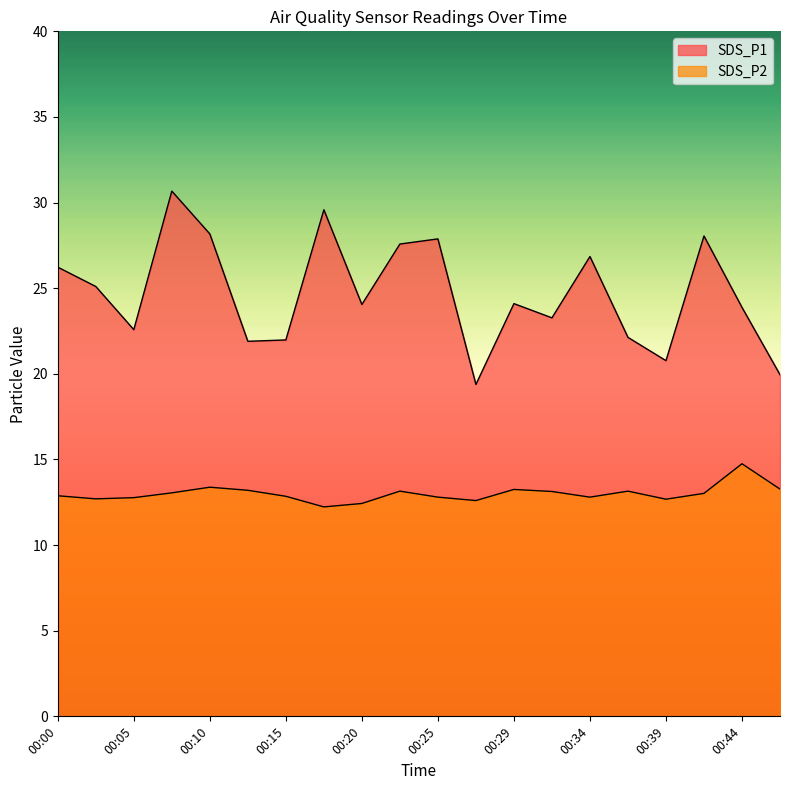

True or false: SDS_P1 and SDS_P2 intersect in this chart.

False